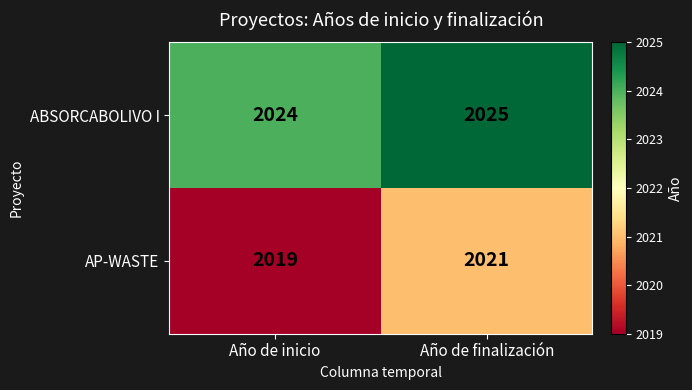

Is it true that ABSORCABOLIVO I equals 729 at Año de finalización?

False